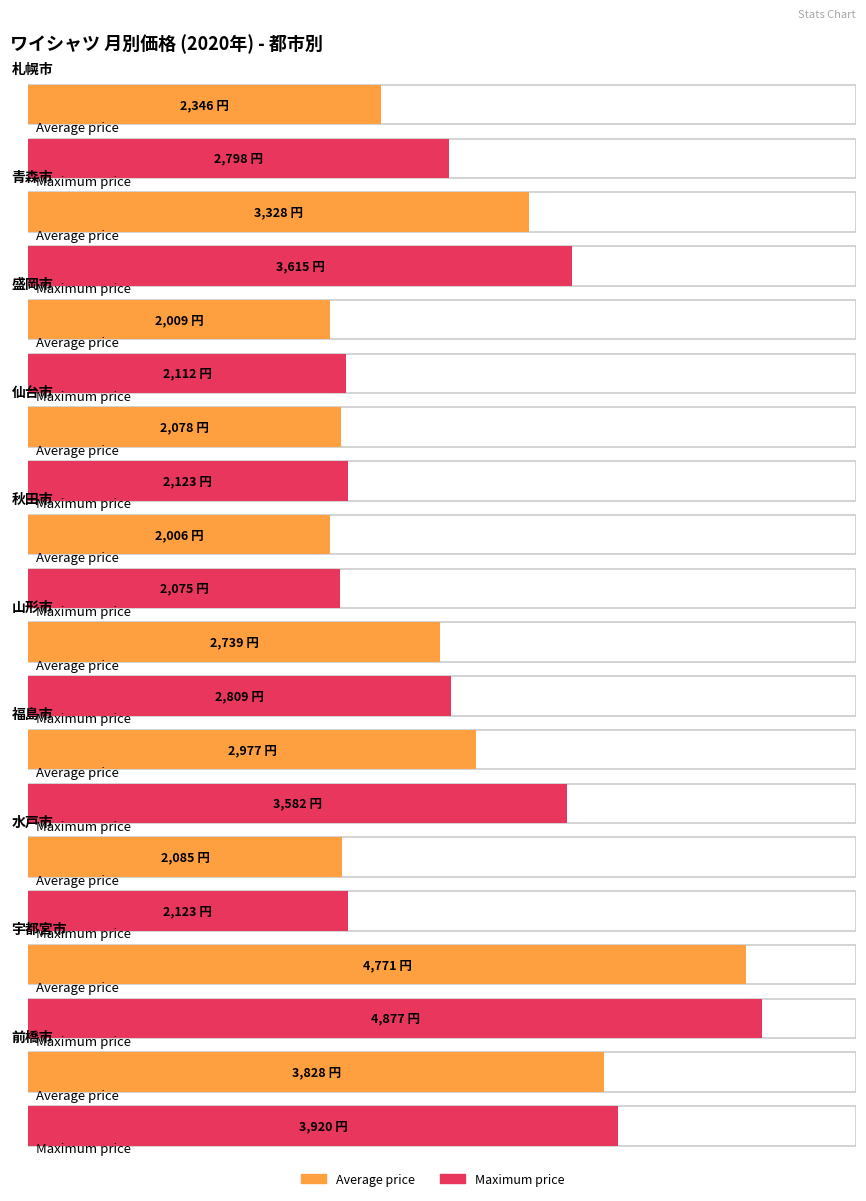

The value of Maximum utilization at 水戸市 is 2123. True or false?

True